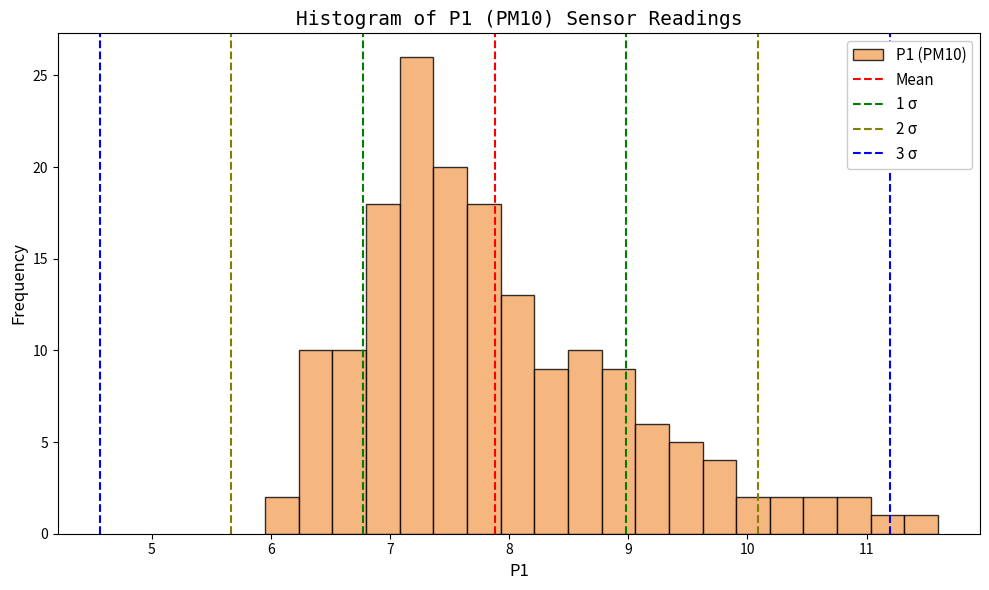

Around what value on the x-axis is the tallest bar? Give the approximate position of its centre, as read against the axis.

7.2